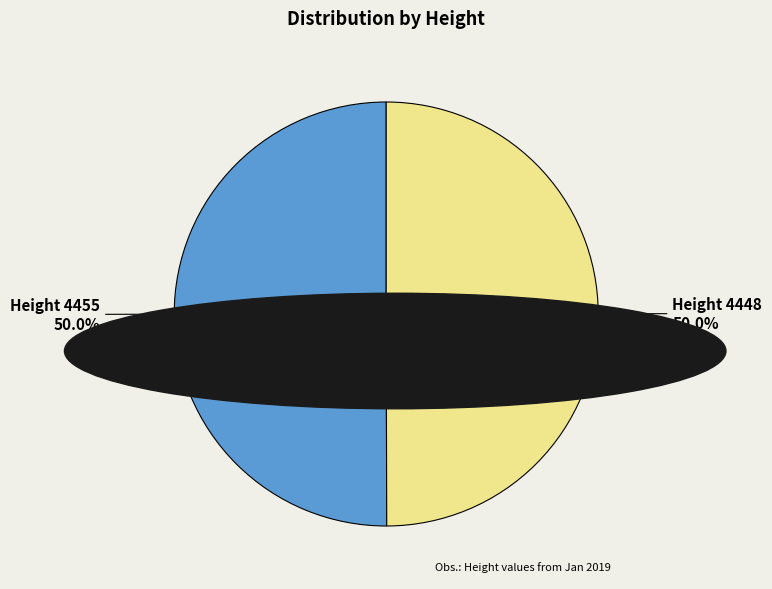

What portion of the pie excludes Height 4455?

50.0%